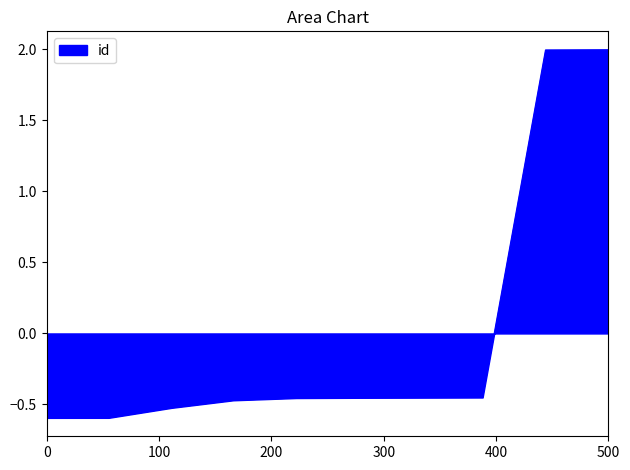

How many values are below zero?

8